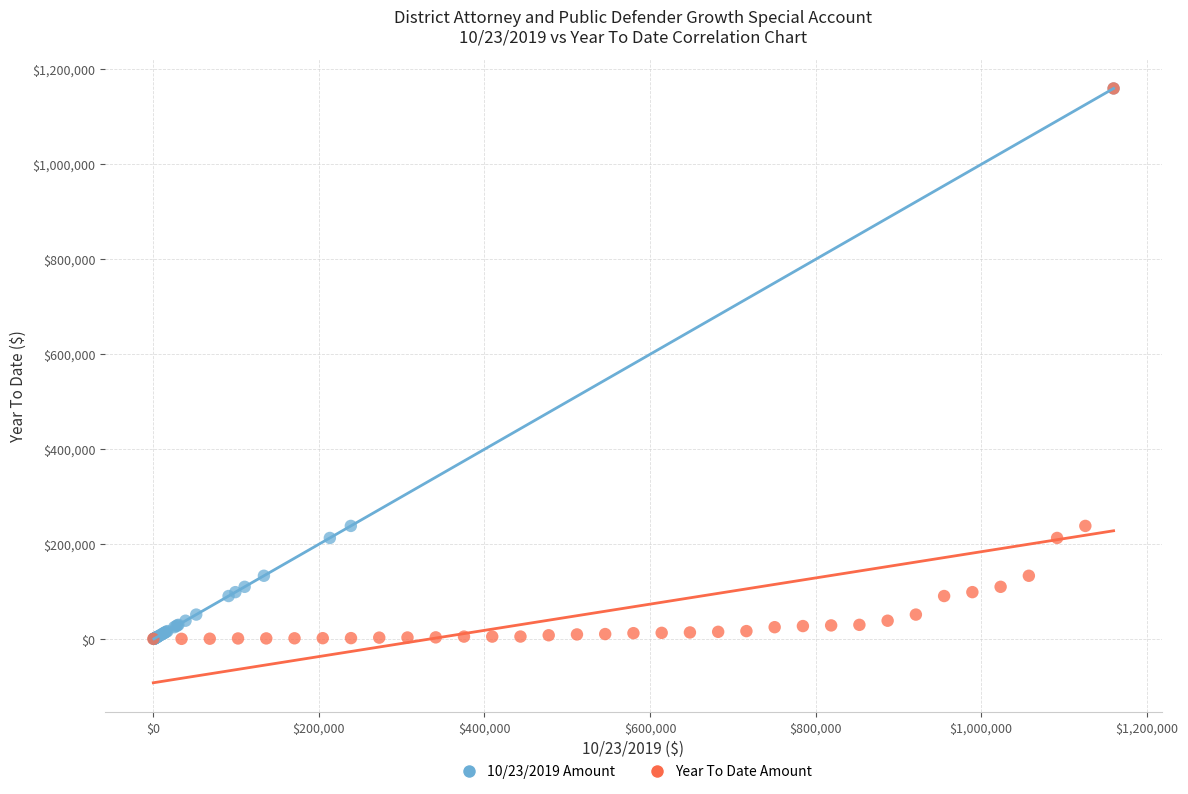

What are all the series names shown in the legend?

10/23/2019 Amount, Year To Date Amount